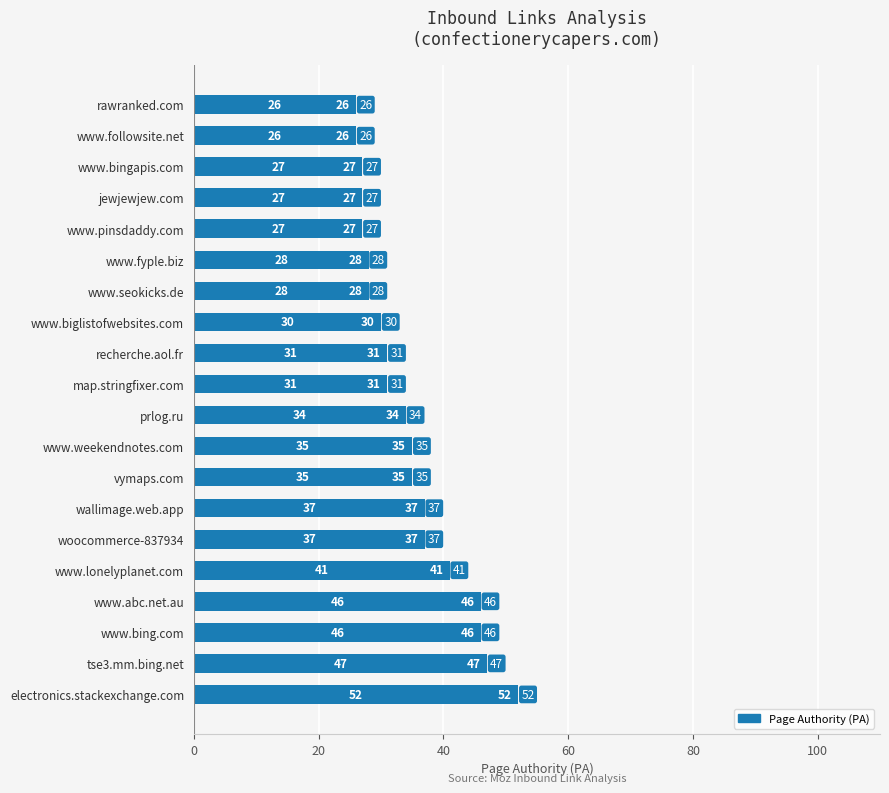

What is the smallest value displayed?

26